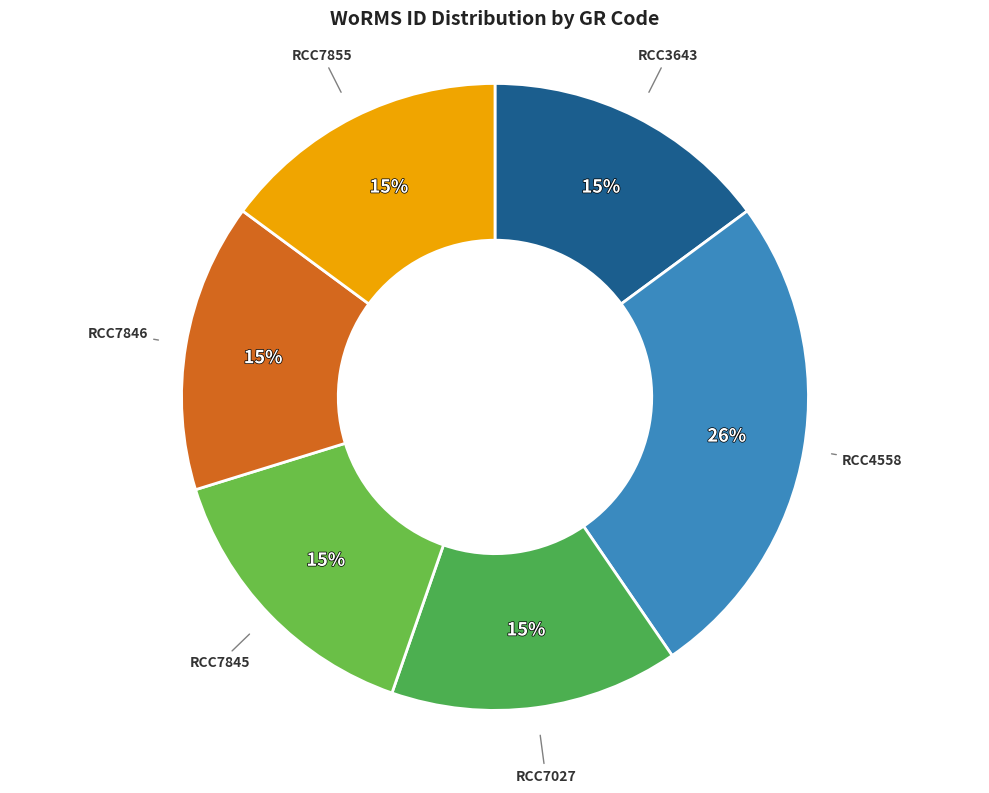

Which category has the smallest portion of the pie?

RCC3643